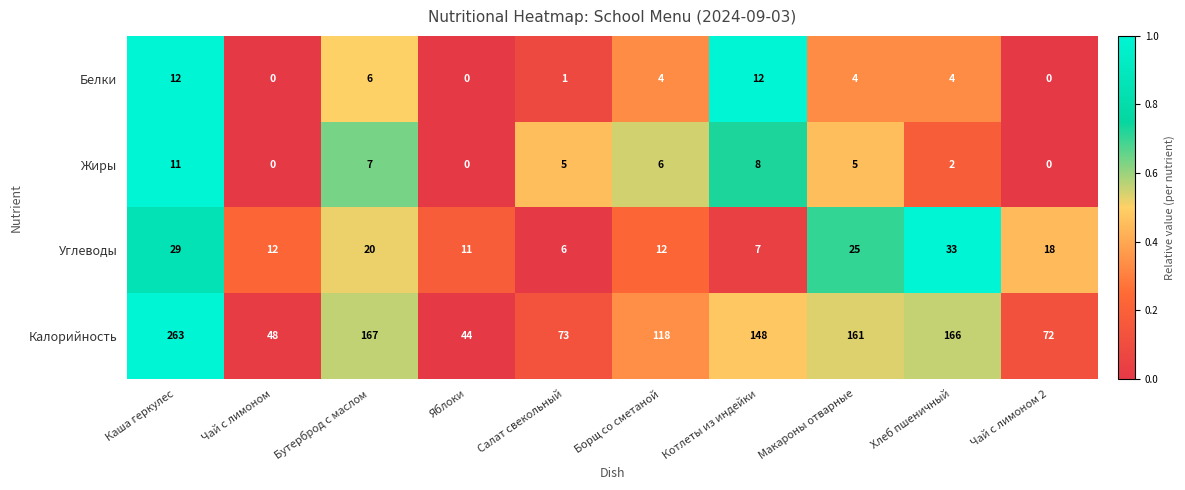

How many data points in Углеводы are less than 18?

5